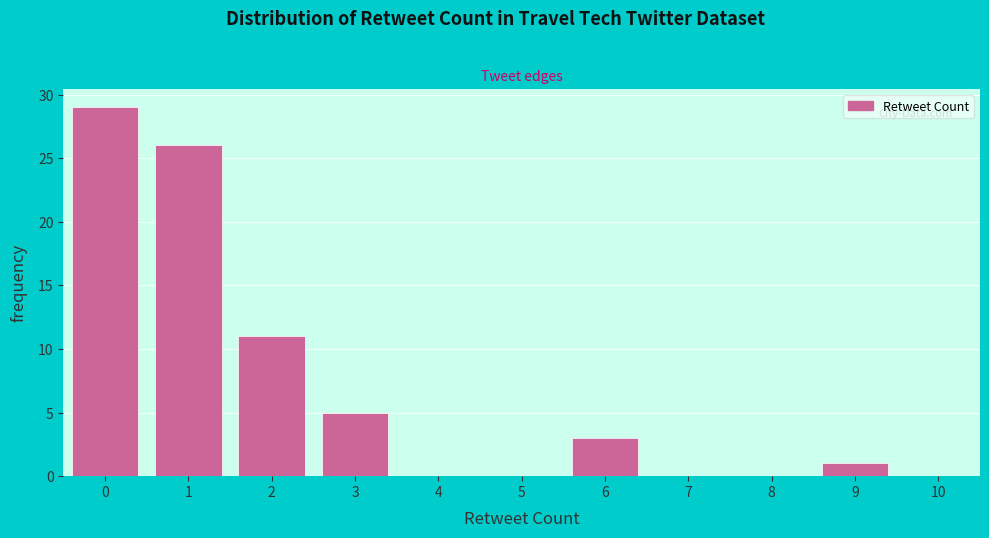

What is the height of the bar covering 8.5 to 9.5 on the x-axis? The values are not printed on the chart, so give them approximately, as read against the axis.

1